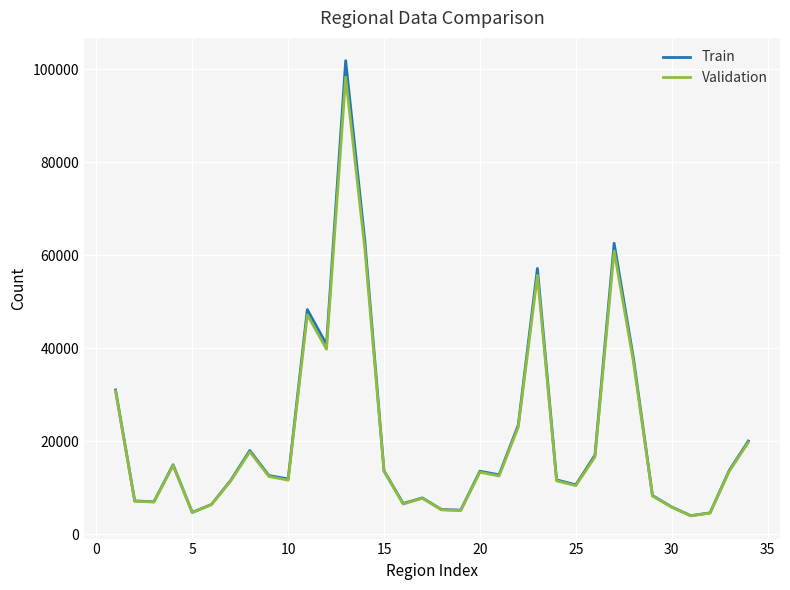

What is the greatest value displayed?

101818